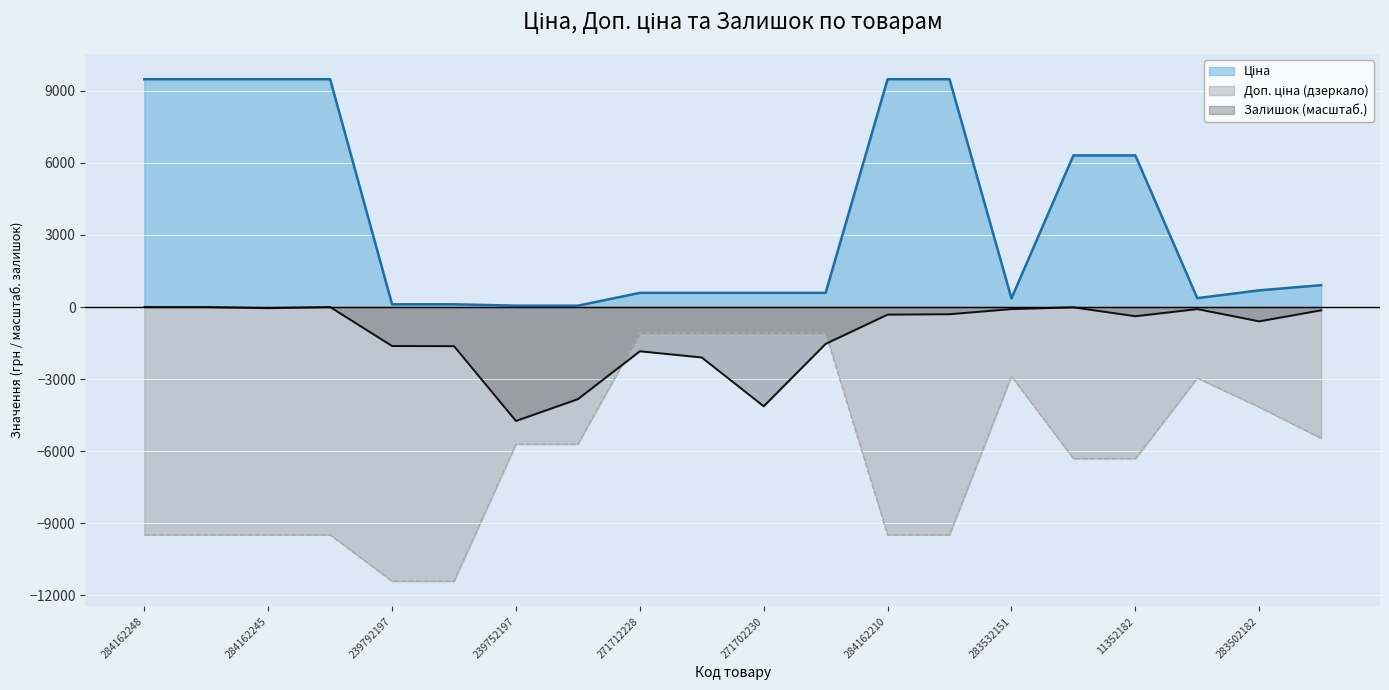

At which label does Залишок reach its peak?

284162248